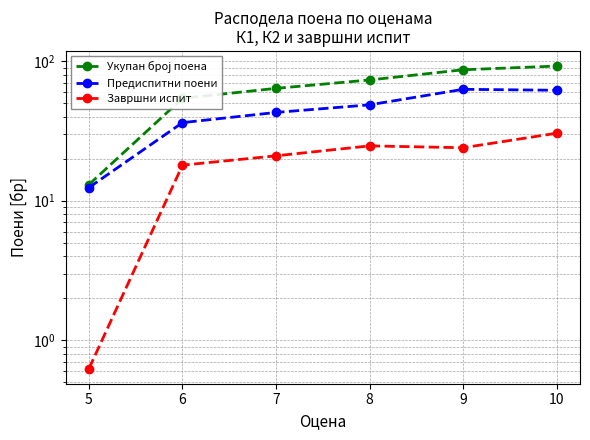

What is the lowest value of the Укупан број поена series?

13.1